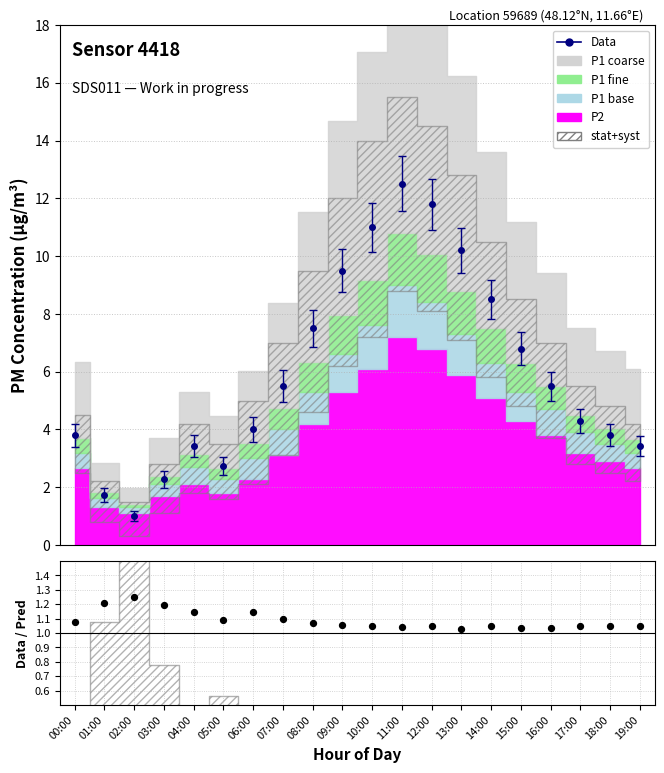

What is the change in value from 03:00 to 17:00?

-0.1